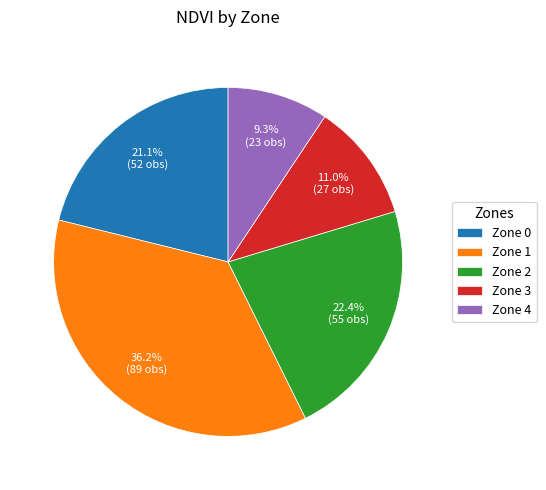

What percentage is the Zone 0 slice, to the nearest percent?

21%